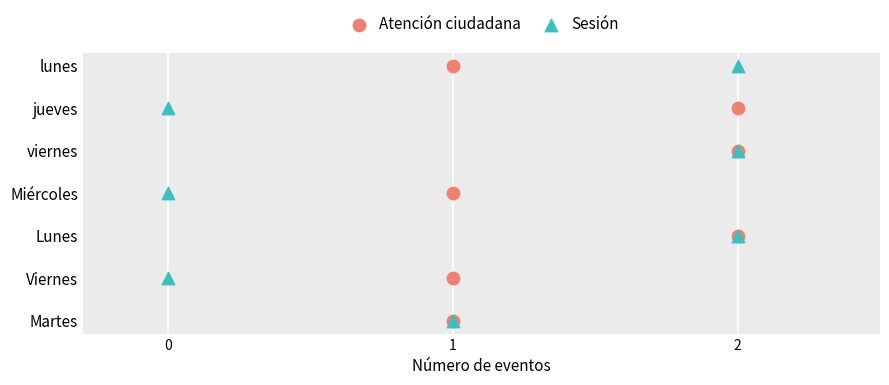

What are all the series names shown in the legend?

Atención ciudadana, Sesión